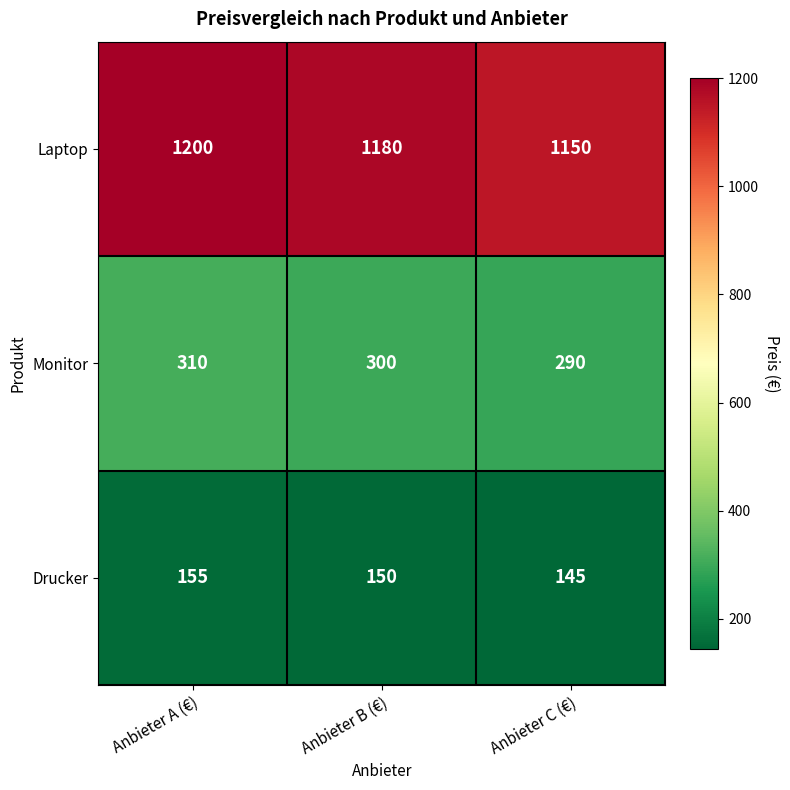

How many categories are shown in the chart?

3